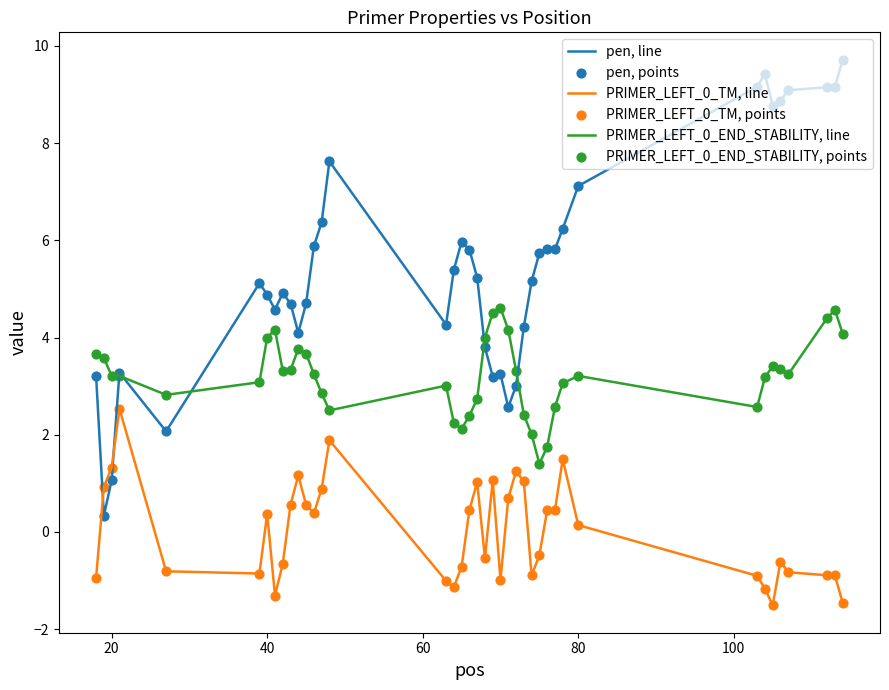

Rank the series by their average value, from highest to lowest.

pen, line, PRIMER_LEFT_0_END_STABILITY, line, PRIMER_LEFT_0_TM, line